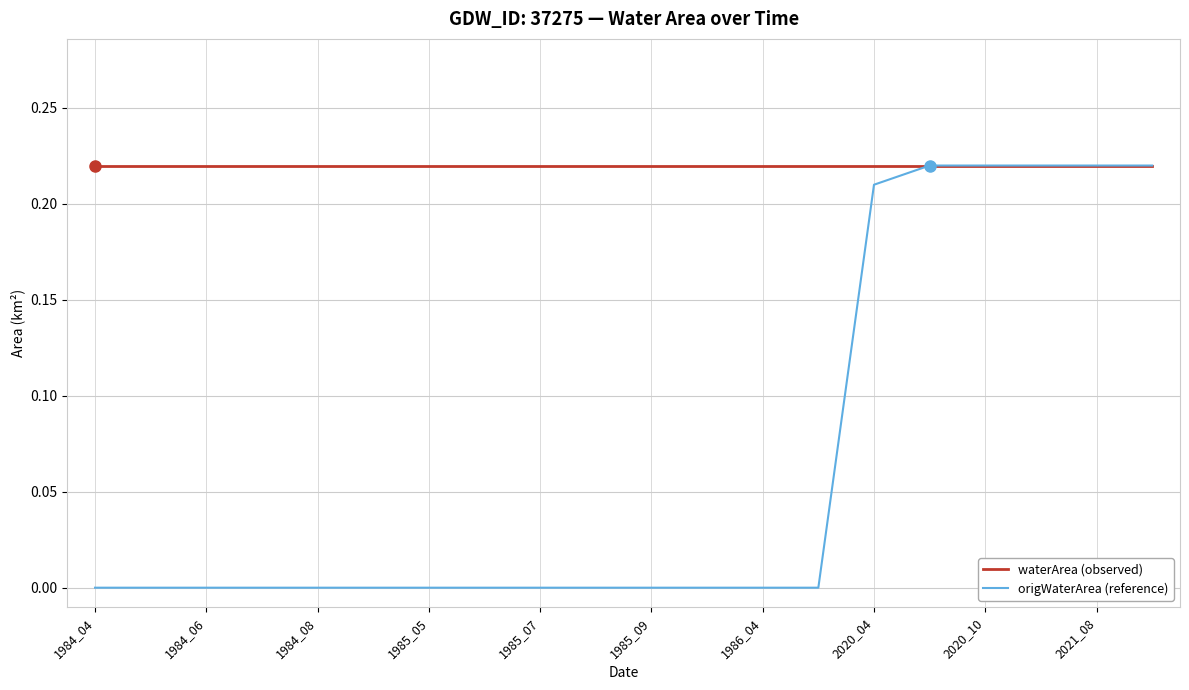

Which series has the largest total across all categories?

waterArea (observed)